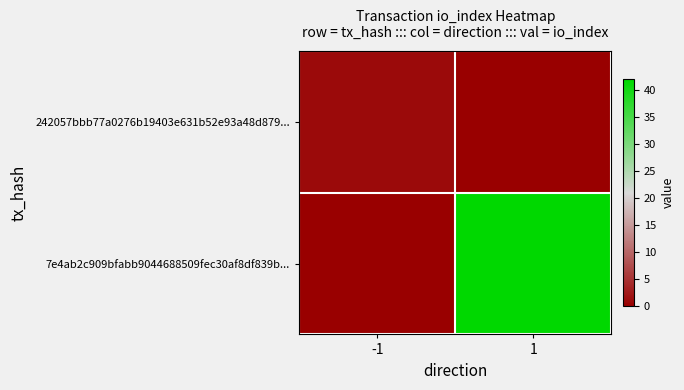

Which series has the largest total across all categories?

7e4ab2c909bfabb9044688509fec30af8df839b...